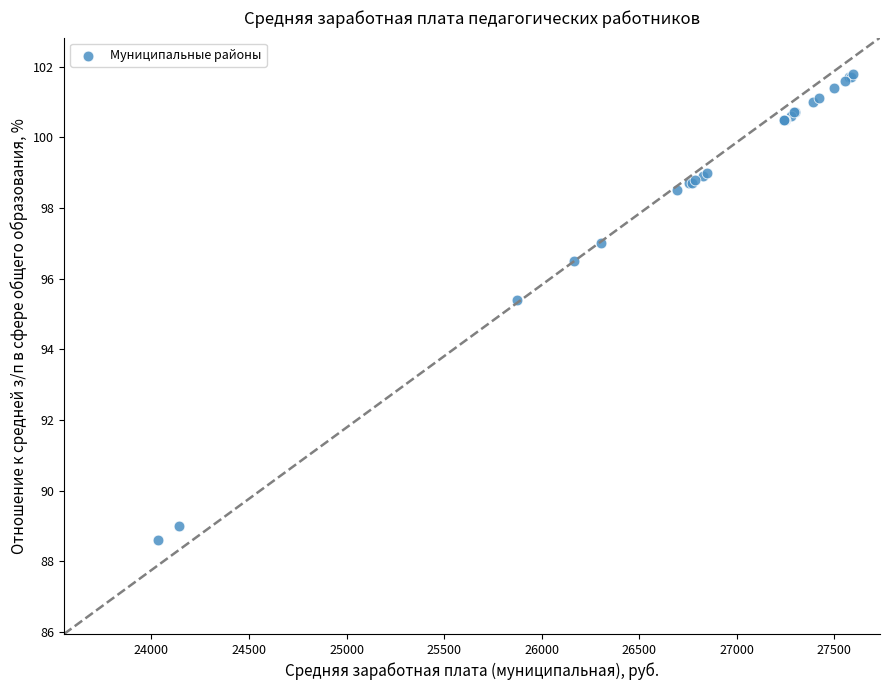

What Y value in the scatter plot is closest to 95?

95.4